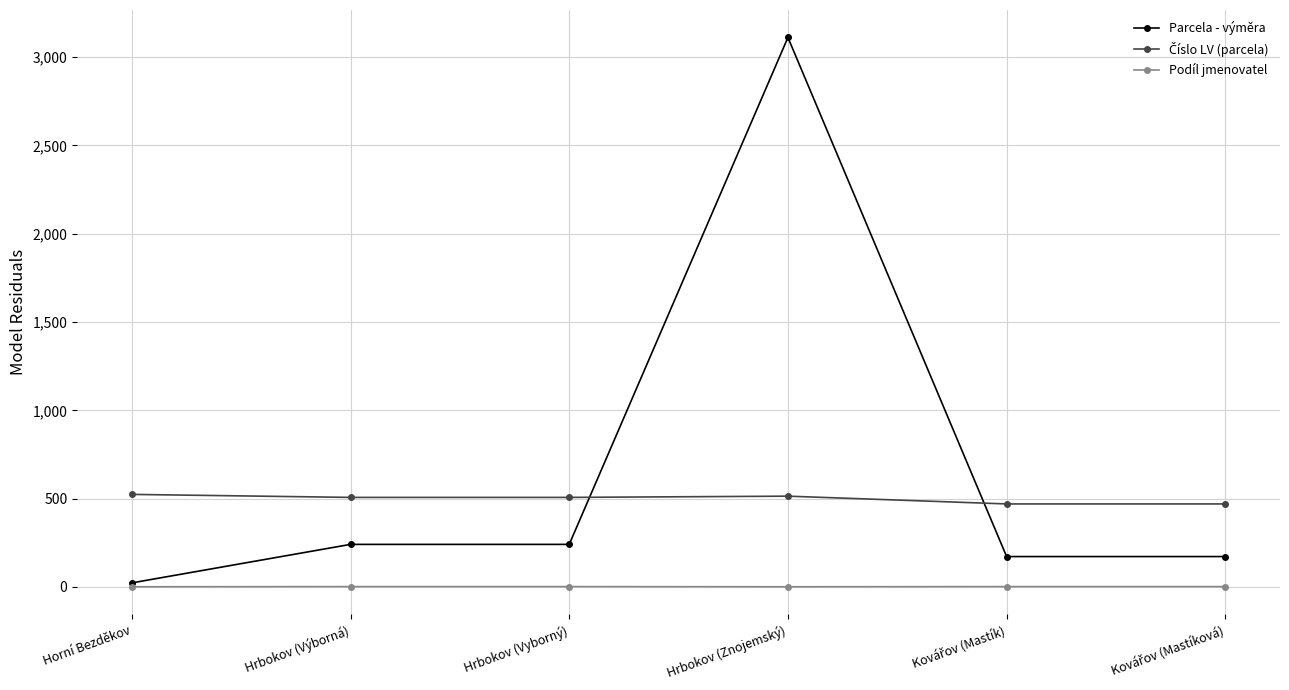

At which label does Parcela - výměra reach its peak?

Hrbokov (Znojemský)